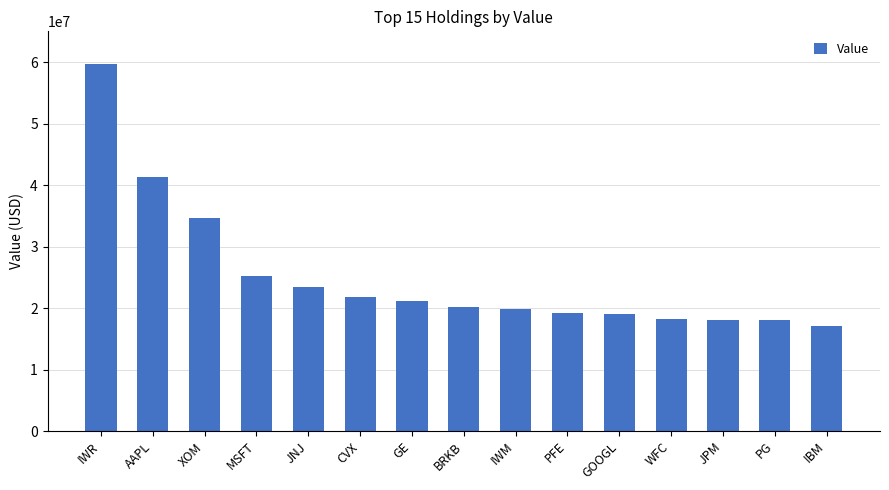

What position from the right is JNJ?

11